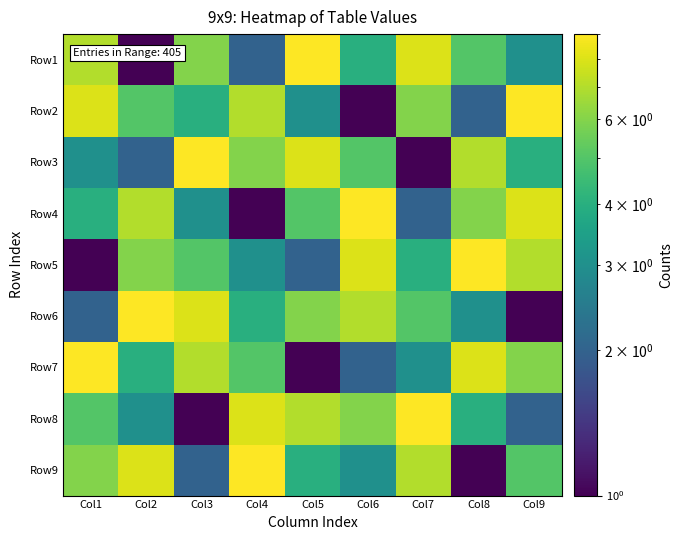

Reading left to right, what are all the values shown in this chart?

Row1: Col1=7	Col2=1	Col3=6	Col4=2	Col5=9	Col6=4	Col7=8	Col8=5	Col9=3
Row2: Col1=8	Col2=5	Col3=4	Col4=7	Col5=3	Col6=1	Col7=6	Col8=2	Col9=9
Row3: Col1=3	Col2=2	Col3=9	Col4=6	Col5=8	Col6=5	Col7=1	Col8=7	Col9=4
Row4: Col1=4	Col2=7	Col3=3	Col4=1	Col5=5	Col6=9	Col7=2	Col8=6	Col9=8
Row5: Col1=1	Col2=6	Col3=5	Col4=3	Col5=2	Col6=8	Col7=4	Col8=9	Col9=7
Row6: Col1=2	Col2=9	Col3=8	Col4=4	Col5=6	Col6=7	Col7=5	Col8=3	Col9=1
Row7: Col1=9	Col2=4	Col3=7	Col4=5	Col5=1	Col6=2	Col7=3	Col8=8	Col9=6
Row8: Col1=5	Col2=3	Col3=1	Col4=8	Col5=7	Col6=6	Col7=9	Col8=4	Col9=2
Row9: Col1=6	Col2=8	Col3=2	Col4=9	Col5=4	Col6=3	Col7=7	Col8=1	Col9=5